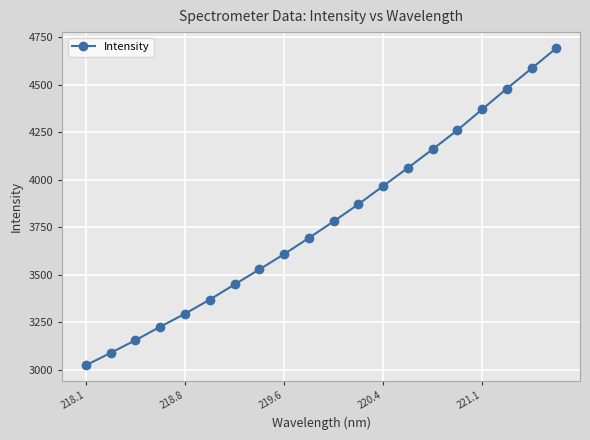

True or false: the data has more than 1 interior local peaks.

False